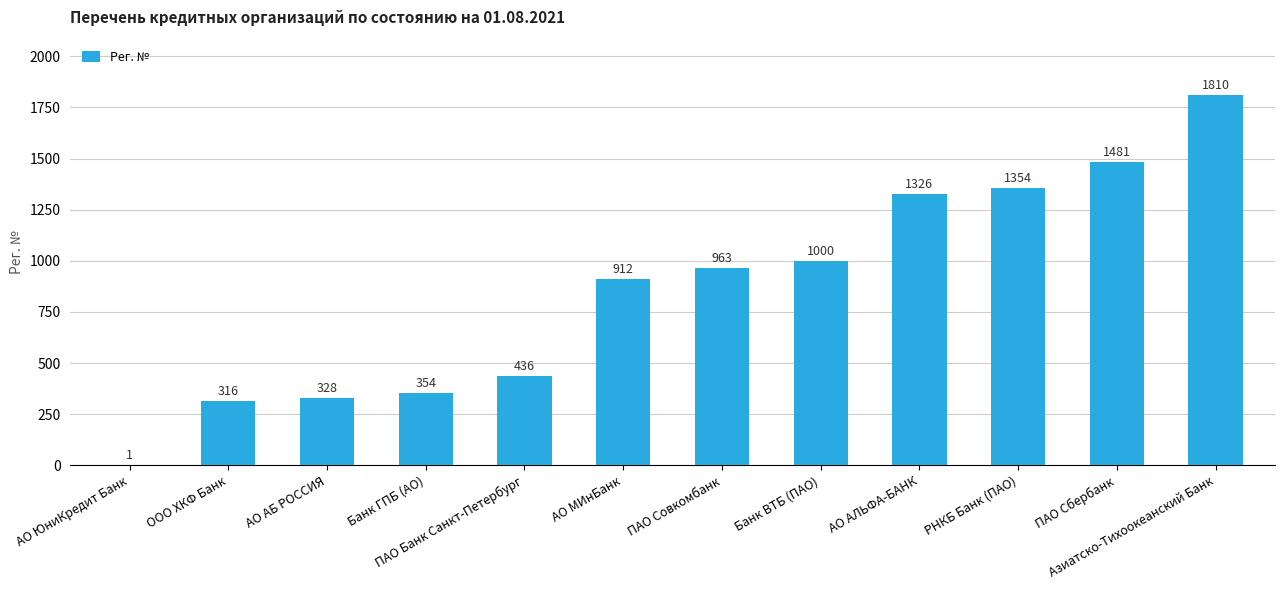

Reading right to left, list all the values displayed in this chart.

Азиатско-Тихоокеанский Банк=1810	ПАО Сбербанк=1481	РНКБ Банк (ПАО)=1354	АО АЛЬФА-БАНК=1326	Банк ВТБ (ПАО)=1000	ПАО Совкомбанк=963	АО МИнБанк=912	ПАО Банк Санкт-Петербург=436	Банк ГПБ (АО)=354	АО АБ РОССИЯ=328	ООО ХКФ Банк=316	АО ЮниКредит Банк=1